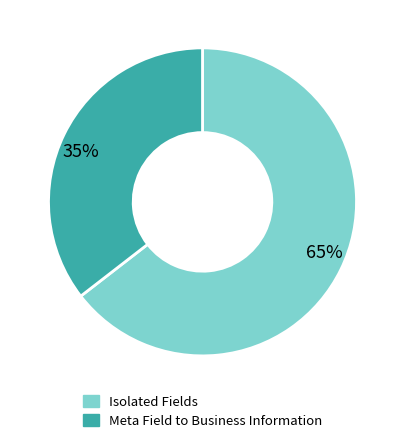

Combined, do 65% and 35% account for over 50%?

Yes